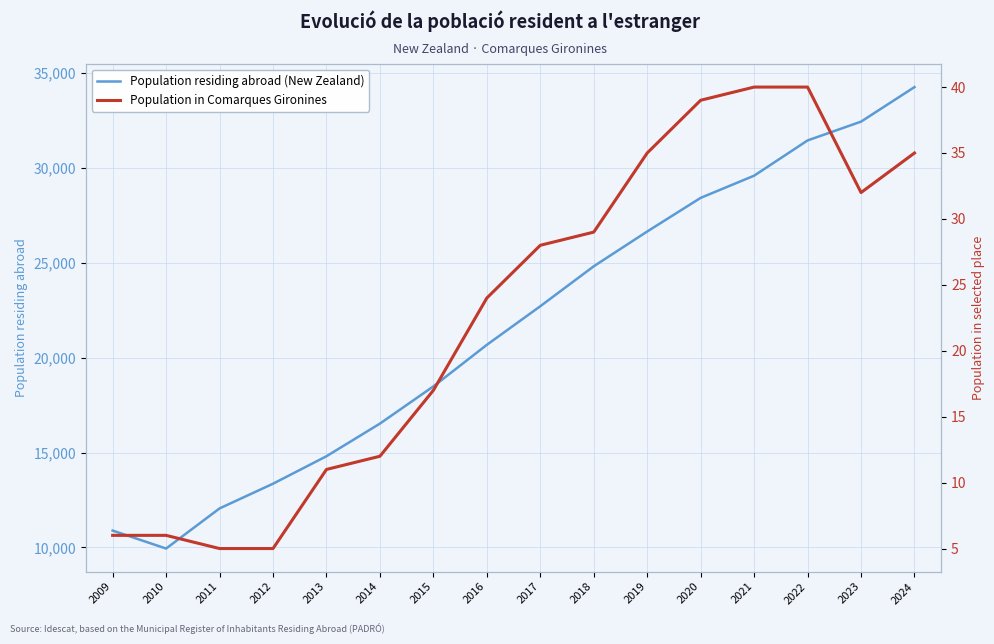

At which category does Population in Comarques Gironines reach its first local valley?

2023